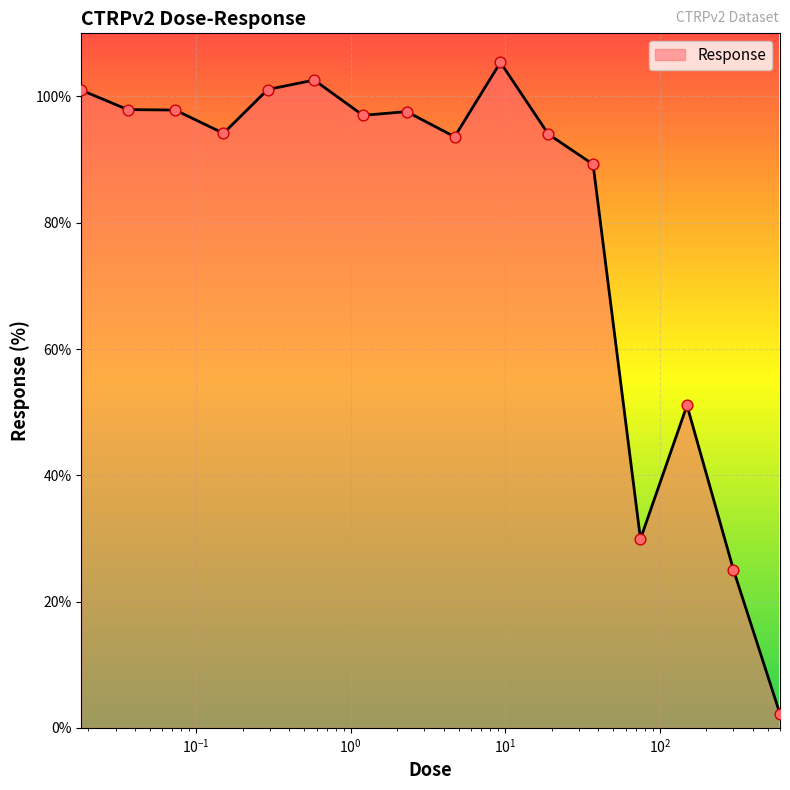

What is the maximum value shown in the chart?

105.4